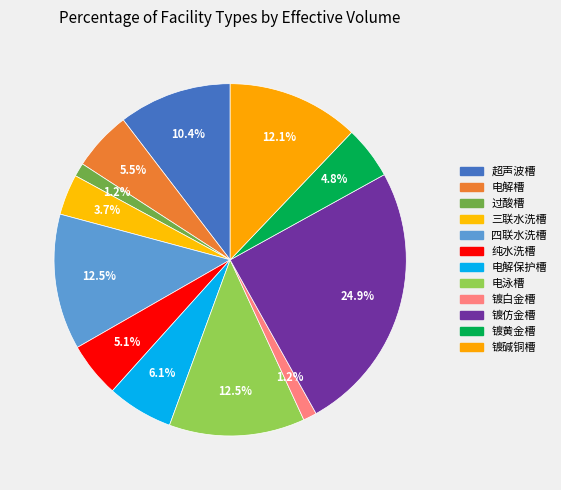

How many segments does this pie chart have?

12